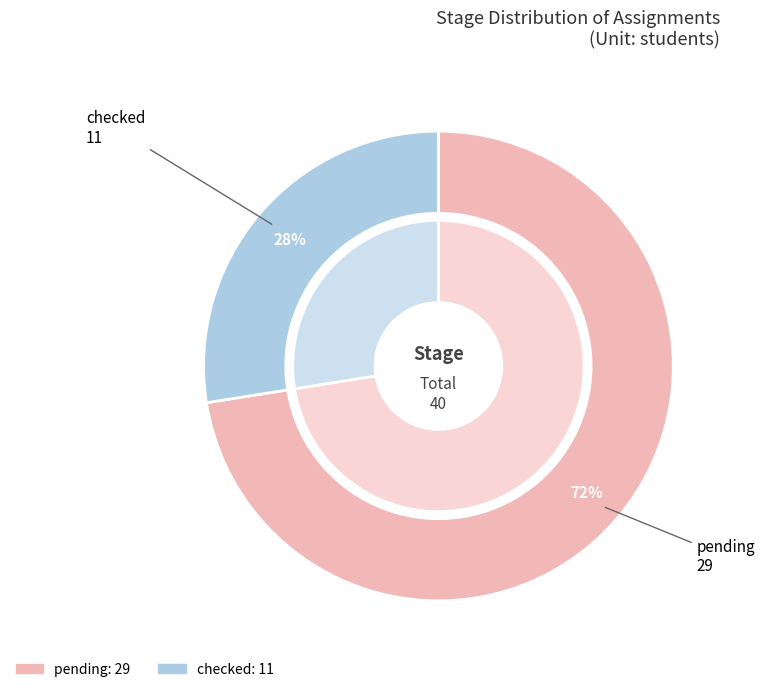

Is it true that checked is 40% of the pie?

False